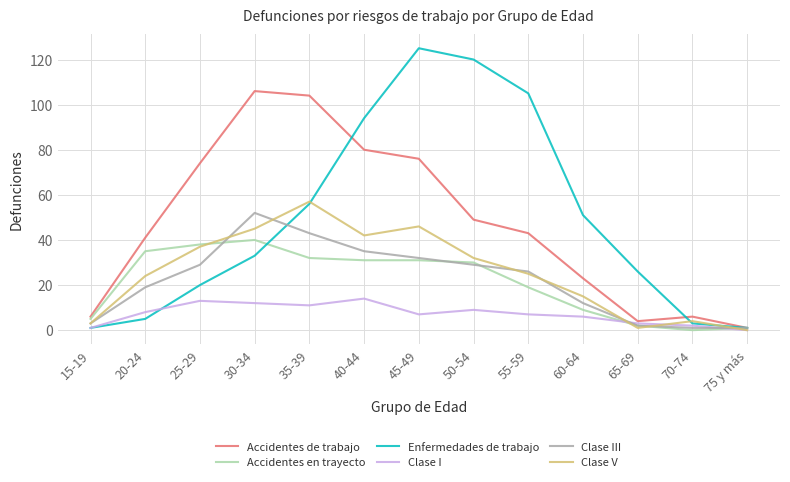

What is the highest value of the Clase V series?

57